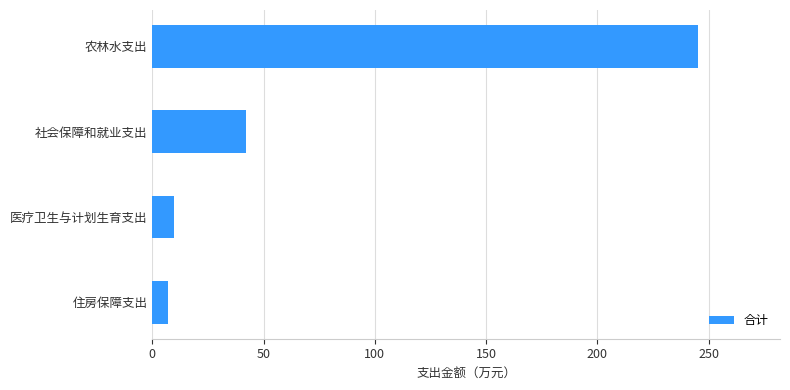

Reading bottom to top, extract all data points from this chart.

住房保障支出=7.0	医疗卫生与计划生育支出=9.9	社会保障和就业支出=42.1	农林水支出=245.3